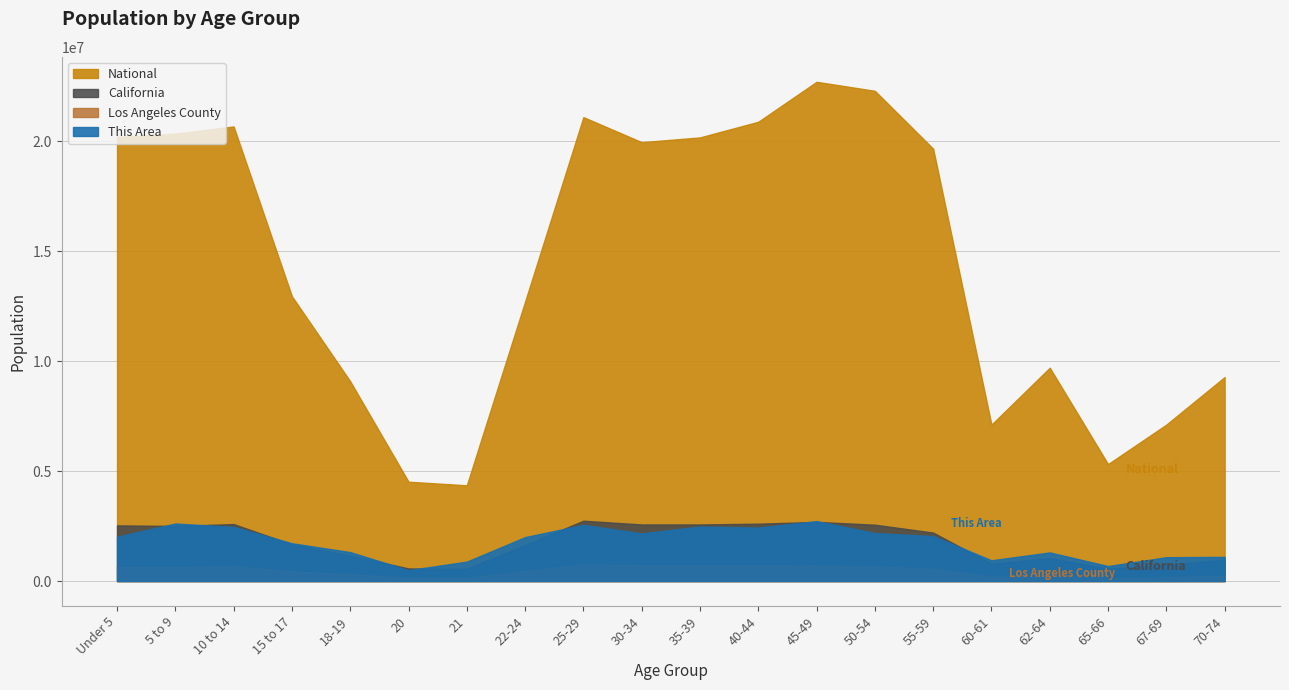

What is the difference between the National values at 67-69 and 15 to 17?

5838893